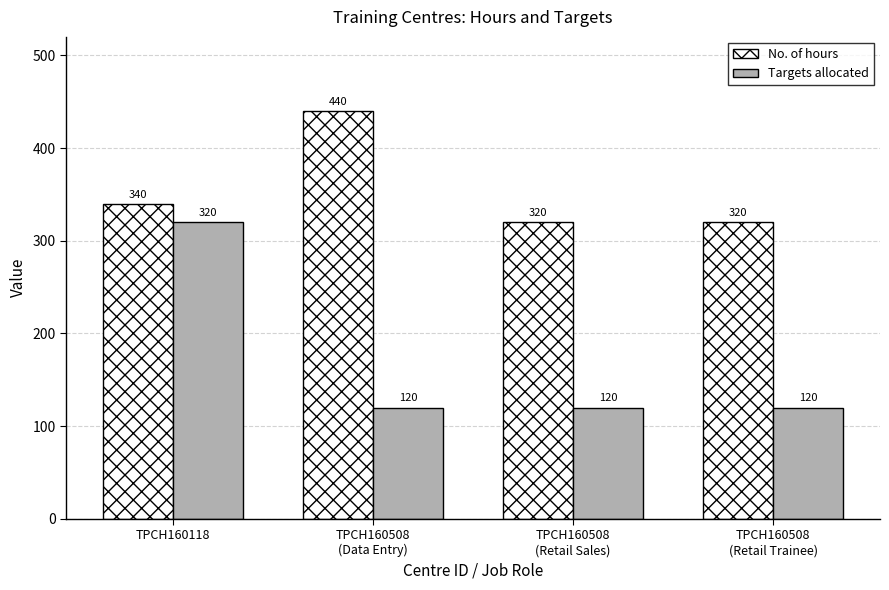

At which label does No. of hours reach its peak?

TPCH160508
(Data Entry)